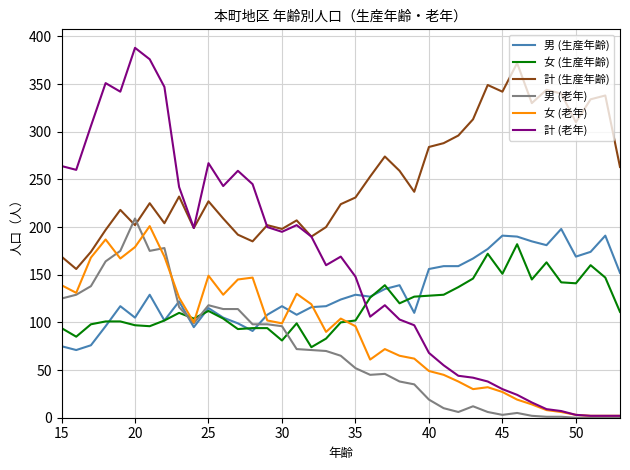

Does the chart display data point markers on the line(s)?

No